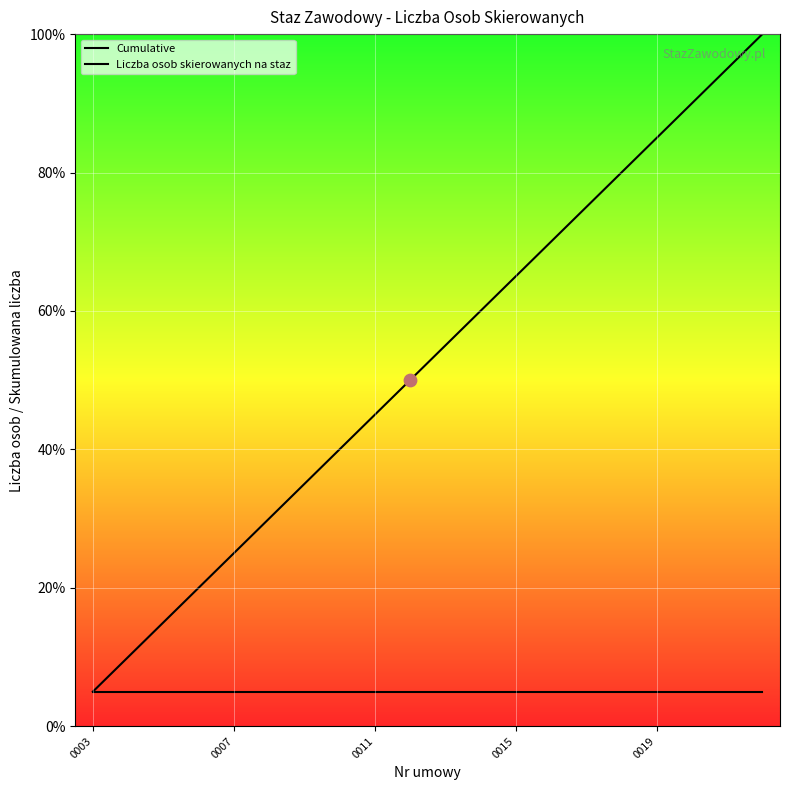

Is the value of Cumulative at 17 greater than the value of Liczba osob skierowanych na staz at 19?

Yes